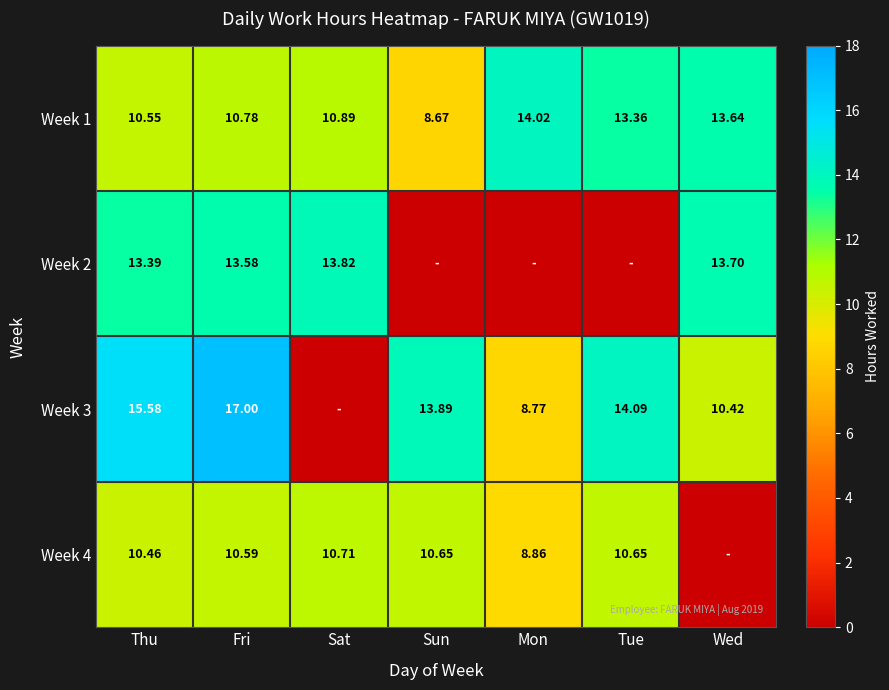

Which category has the highest value in the Week 1 series?

Mon